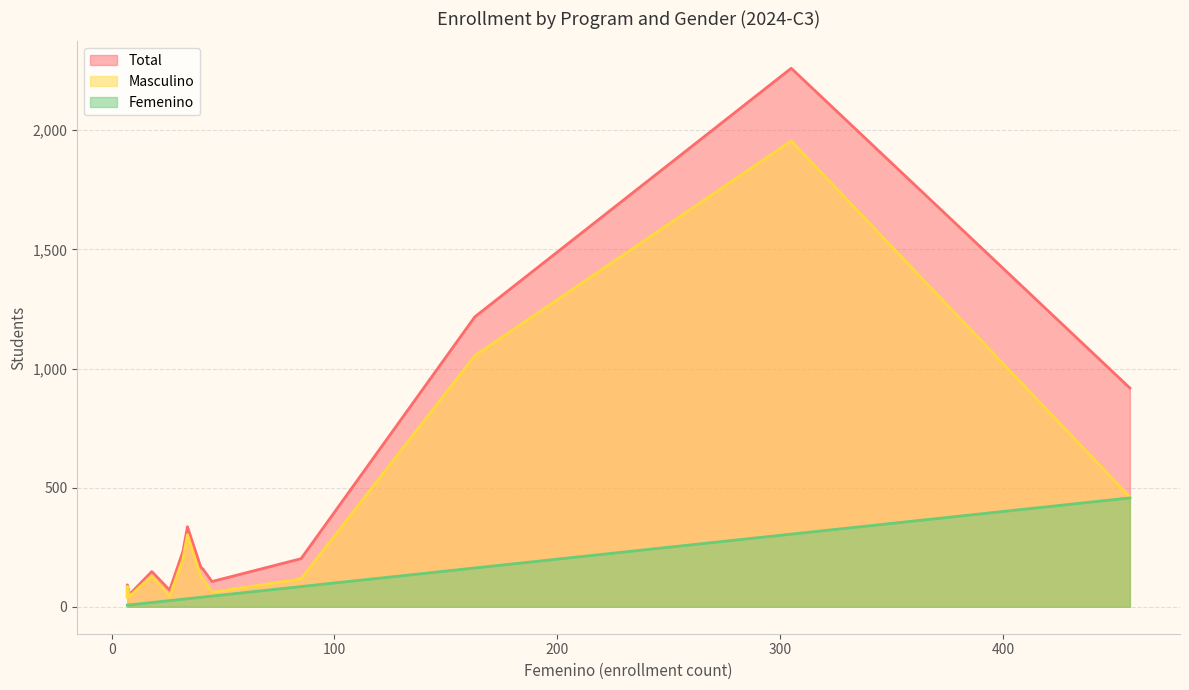

How many interior local valleys does the Total series have?

4